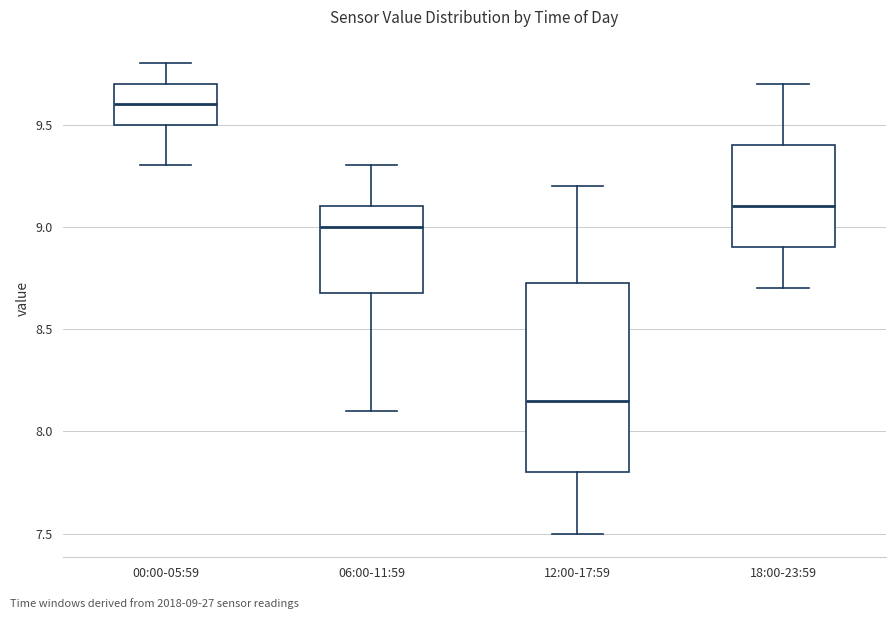

Reading left to right, transcribe this box plot: for each box, give where its median line is, the range the box spans, and where its two whiskers end, as read against the y-axis. The values are not printed on the chart, so give them approximately, as read against the axis.

00:00-05:59: median 9.60, box 9.50 to 9.70, whiskers 9.30 to 9.80
06:00-11:59: median 9.00, box 8.70 to 9.10, whiskers 8.10 to 9.30
12:00-17:59: median 8.15, box 7.80 to 8.75, whiskers 7.50 to 9.20
18:00-23:59: median 9.10, box 8.90 to 9.40, whiskers 8.70 to 9.70